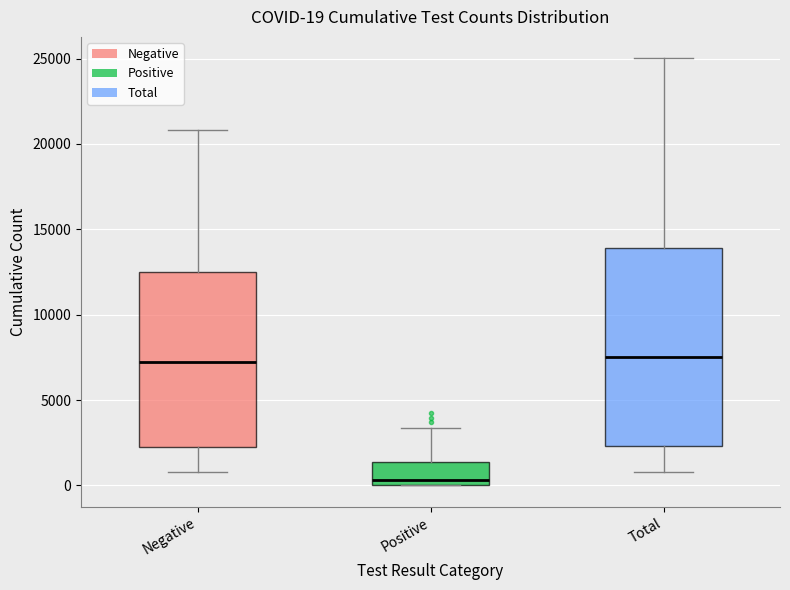

Which box is the tallest, from its lower edge to its upper edge?

Total